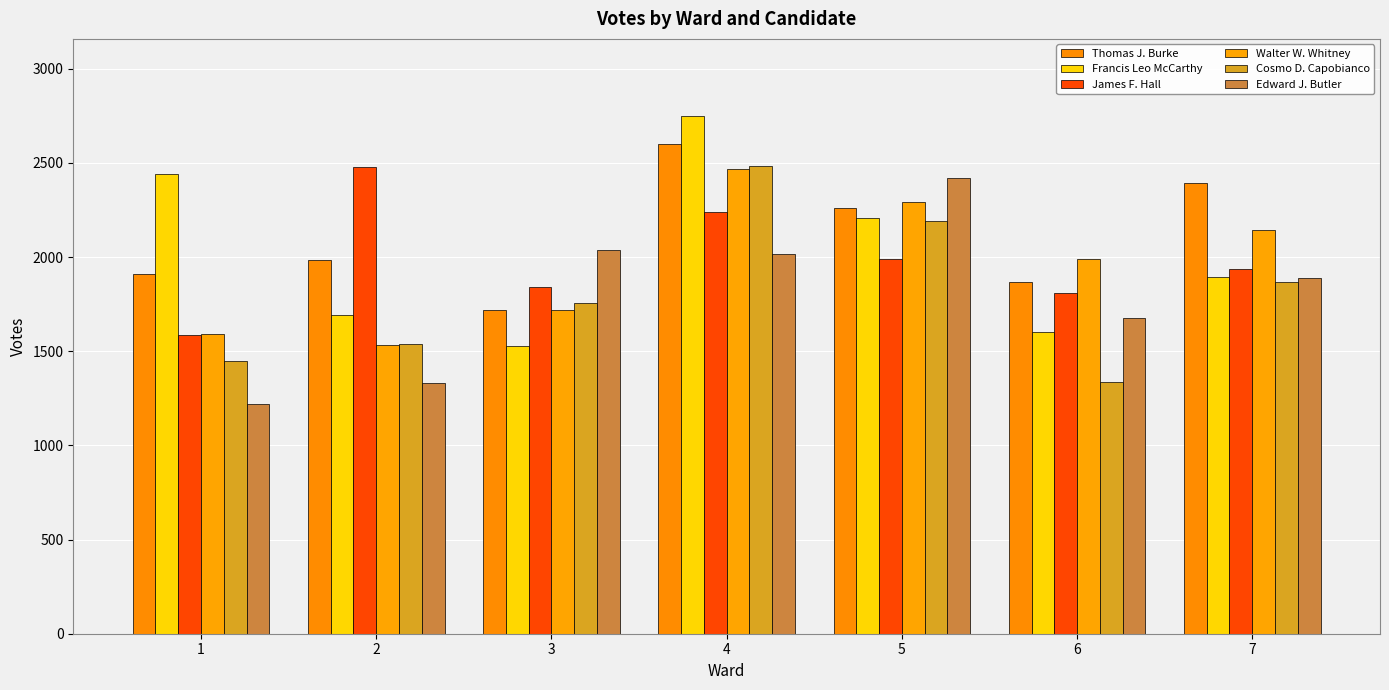

Are the bars horizontal?

No